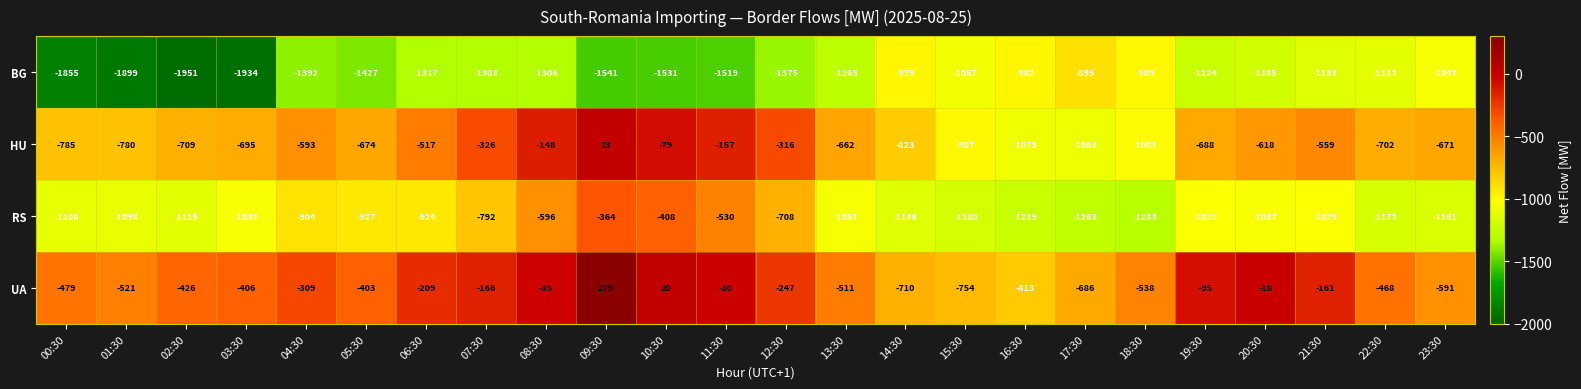

Which series has the largest range (max minus min)?

HU